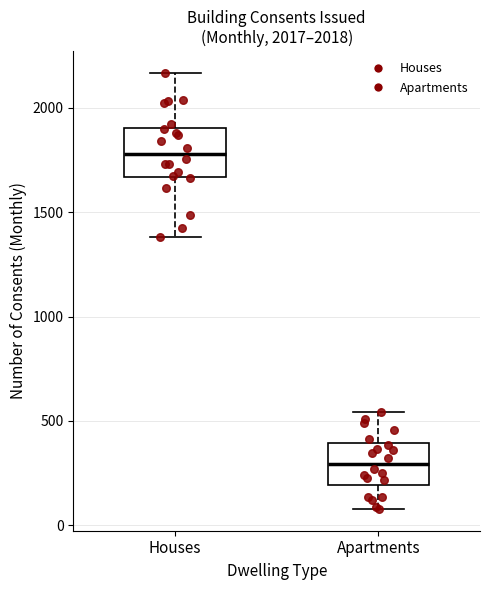

Where does the upper whisker of the box for Houses end on the y-axis? The values are not printed on the chart, so give them approximately, as read against the axis.

2150